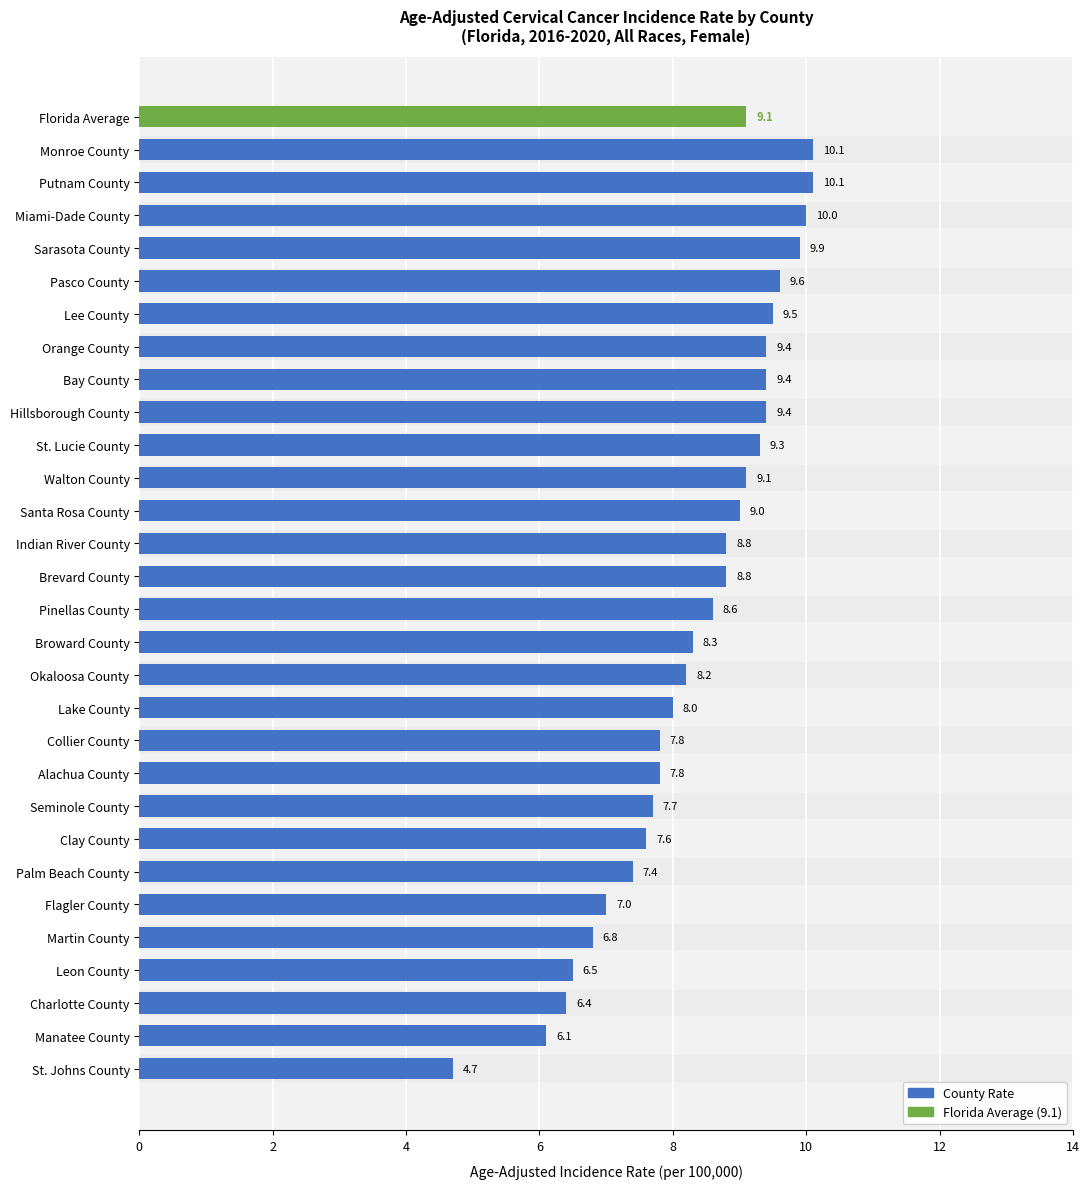

Is it true that the value at Charlotte County is 9.8?

False